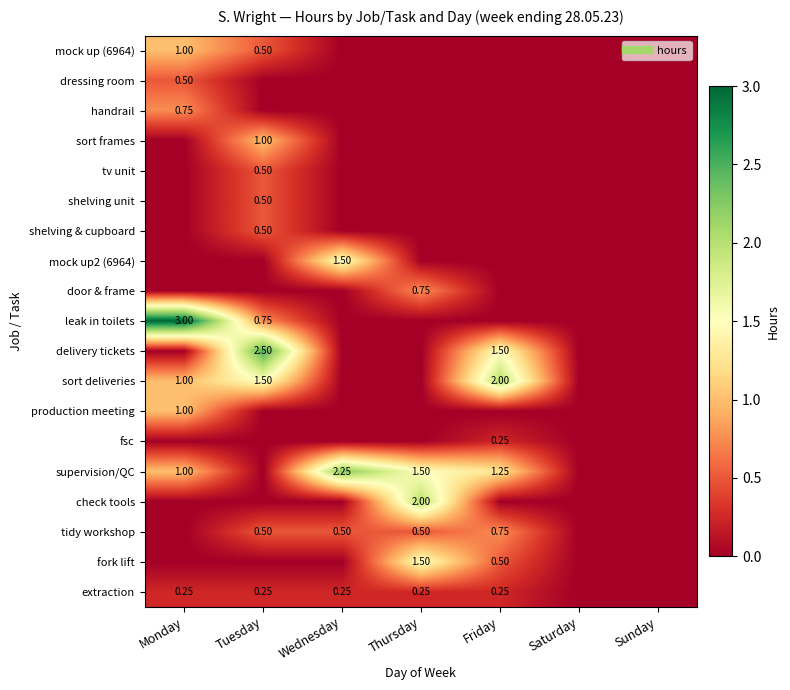

The value of delivery tickets at Friday is 1.5. True or false?

True